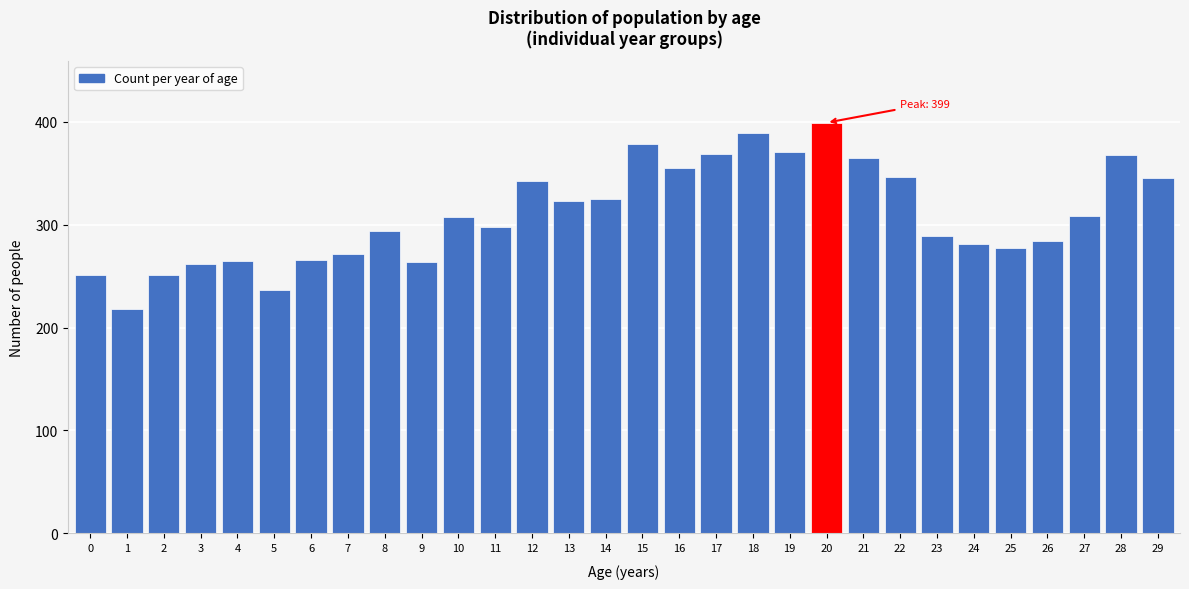

What is the value of the 23rd bar from the left?

346